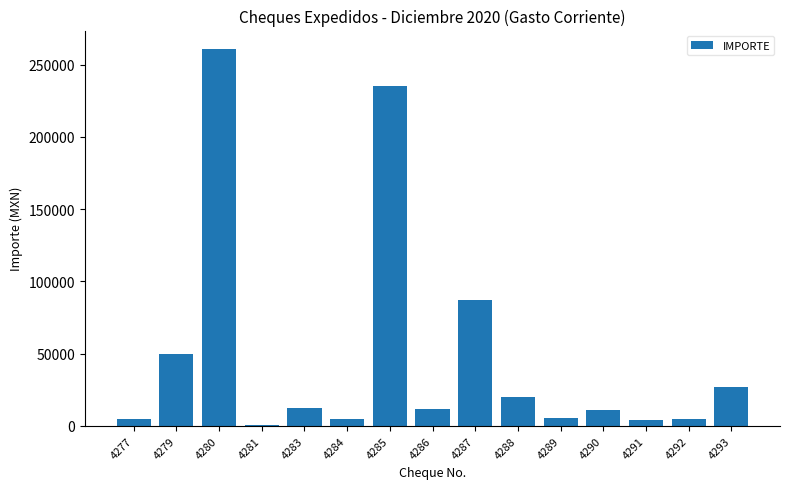

What is the greatest value displayed?

260611.0